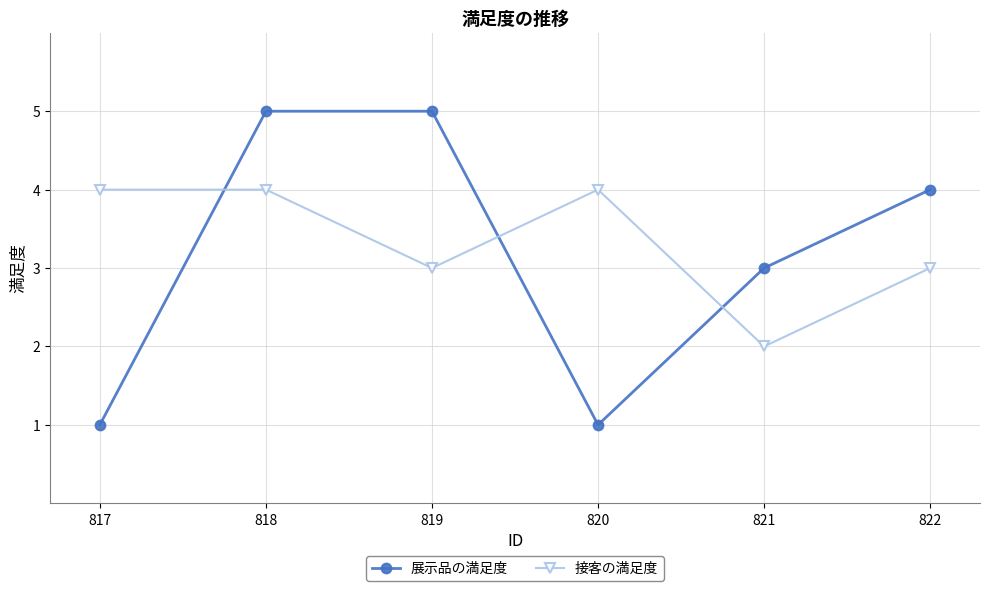

Is the value of 展示品の満足度 at 817 greater than the value of 接客の満足度 at 817?

No